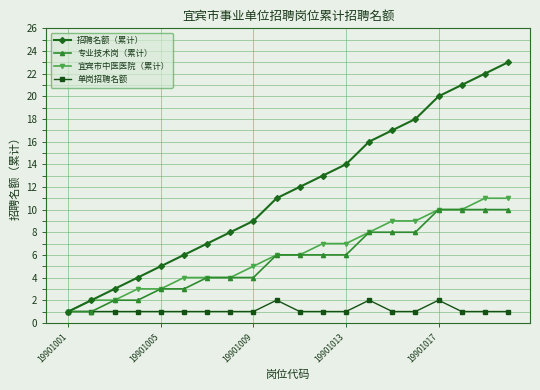

Which series has the largest total across all categories?

招聘名额（累计）